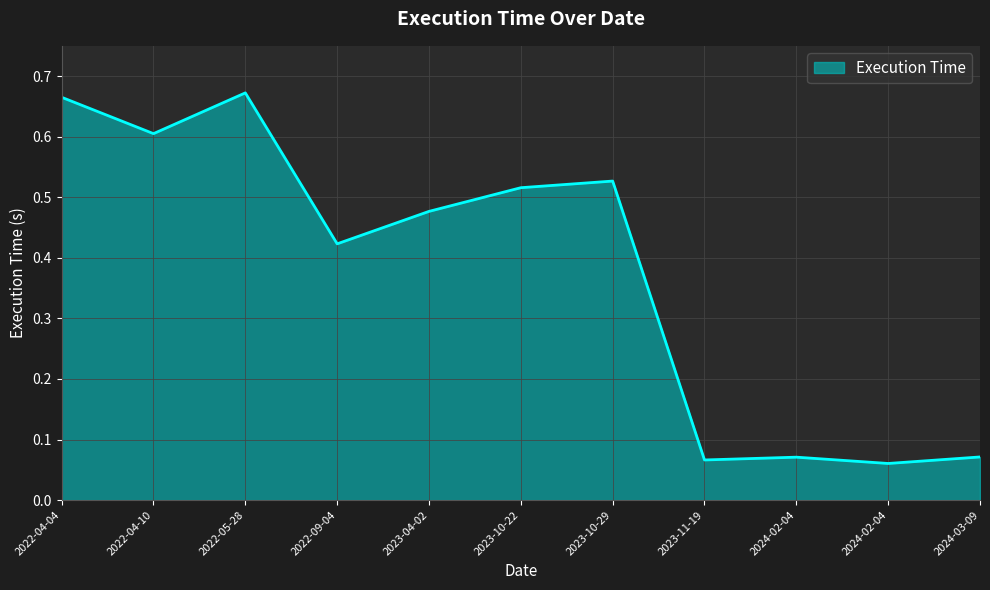

Which label corresponds to the largest value in the chart?

2022-05-28